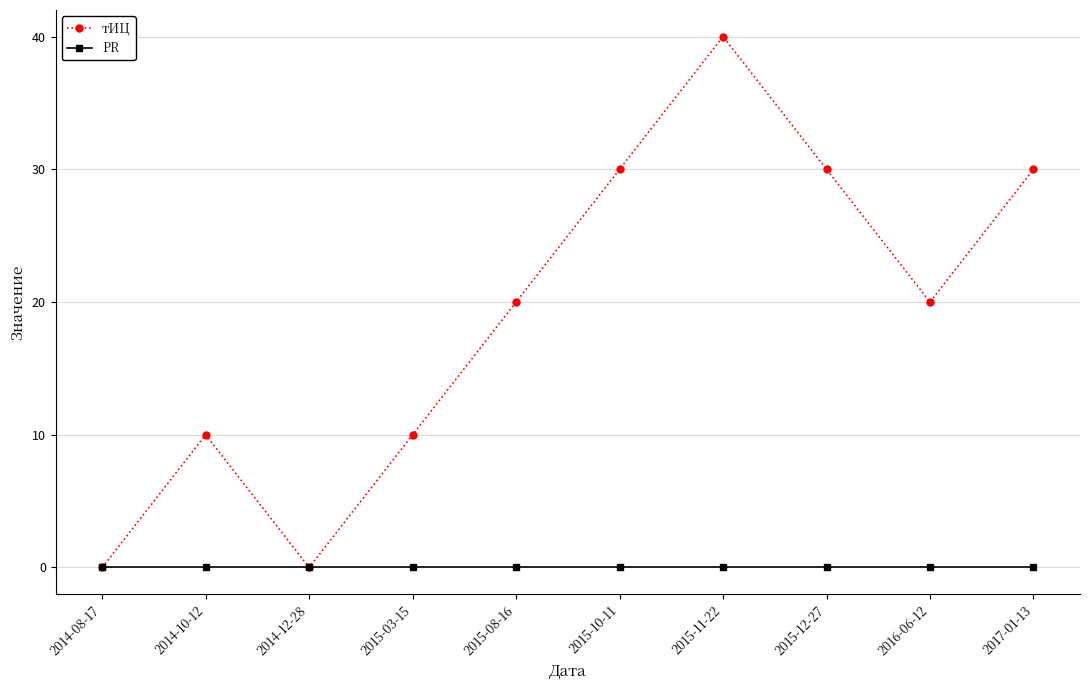

Which series has the widest spread of values?

тИЦ